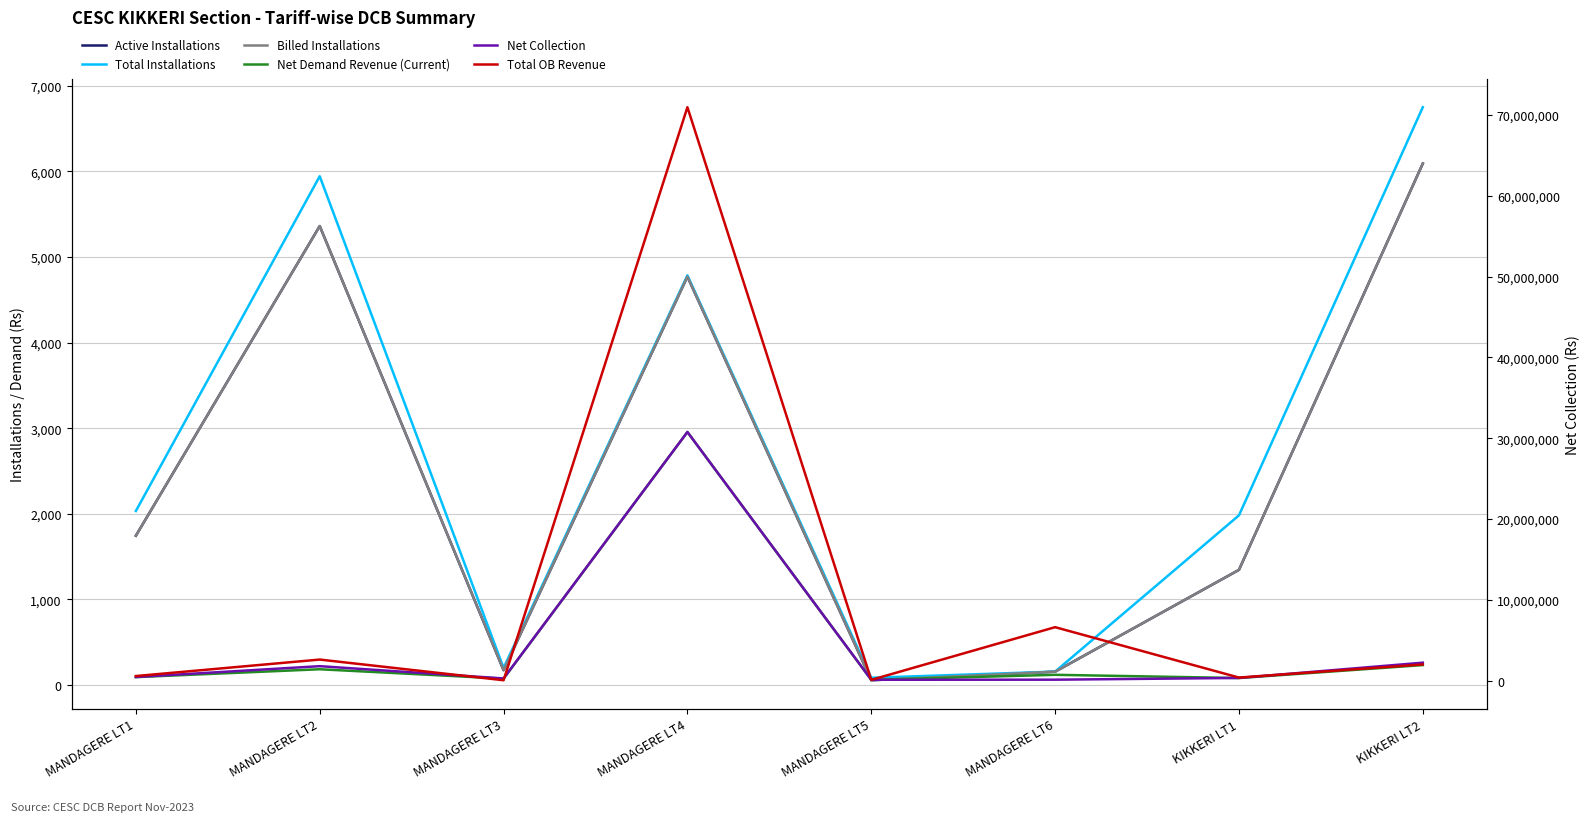

How many interior local valleys does the Net Collection series have?

2